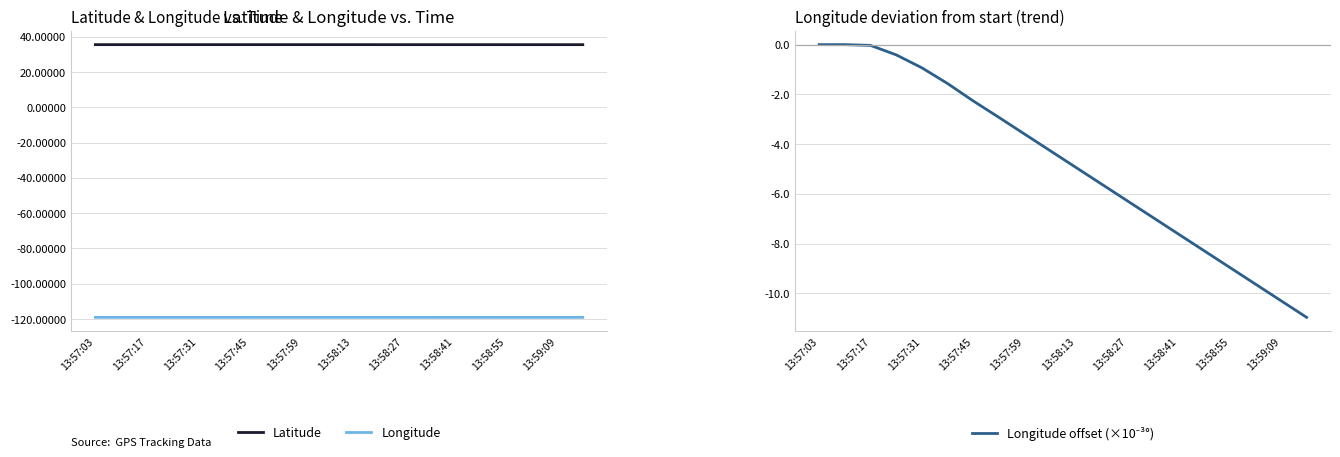

At how many categories does at least one series exceed 34?

20